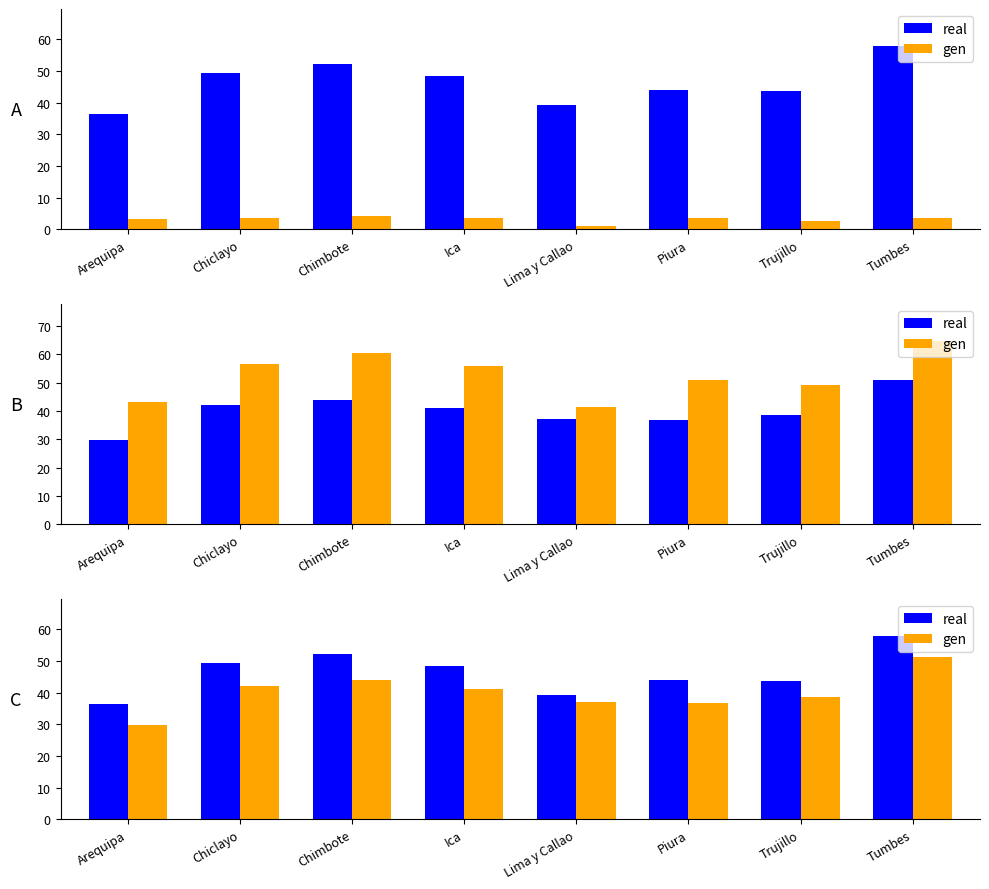

What is the lowest value of the real series?

36.6